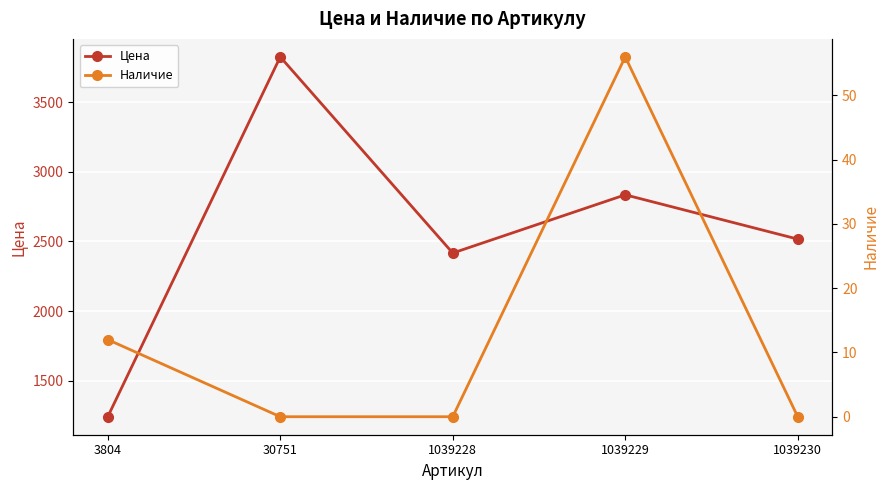

Is it true that Наличие equals 0 at 1039228?

True